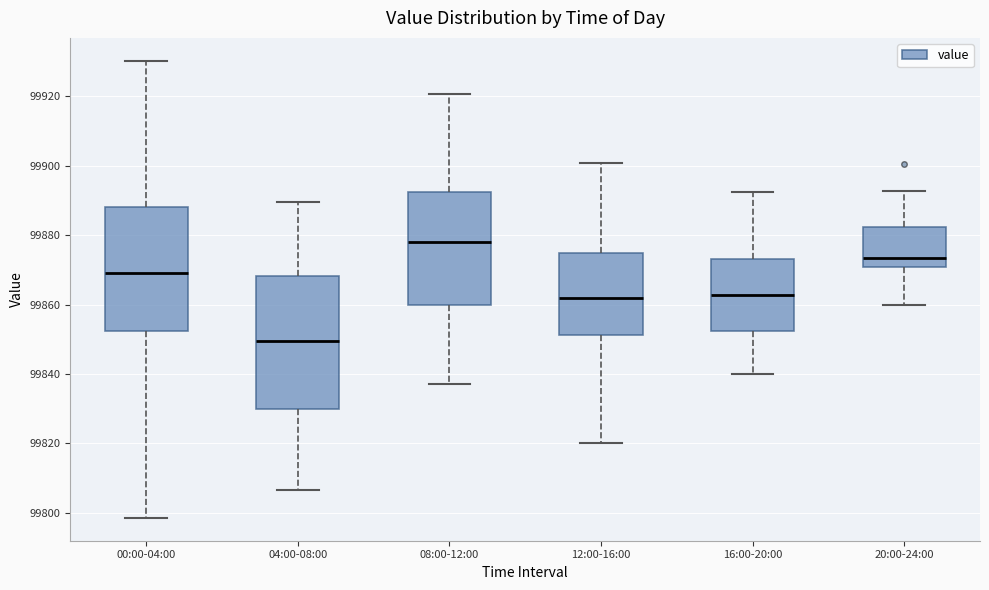

Reading left to right, read every box against the y-axis: the position of its median line, the range the box covers, and the ends of its whiskers. The values are not printed on the chart, so give them approximately, as read against the axis.

00:00-04:00: median 99870, box 99852 to 99888, whiskers 99798 to 99930
04:00-08:00: median 99850, box 99830 to 99868, whiskers 99806 to 99890
08:00-12:00: median 99878, box 99860 to 99892, whiskers 99838 to 99920
12:00-16:00: median 99862, box 99852 to 99874, whiskers 99820 to 99900
16:00-20:00: median 99862, box 99852 to 99874, whiskers 99840 to 99892
20:00-24:00: median 99874, box 99870 to 99882, whiskers 99860 to 99892